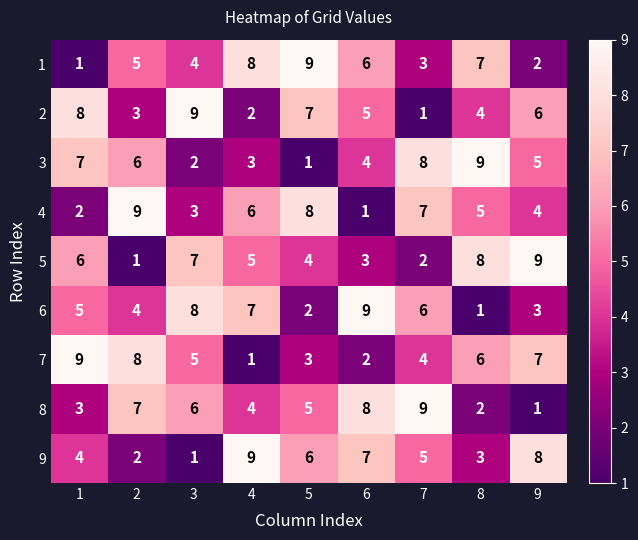

What is the maximum value shown in the chart?

9